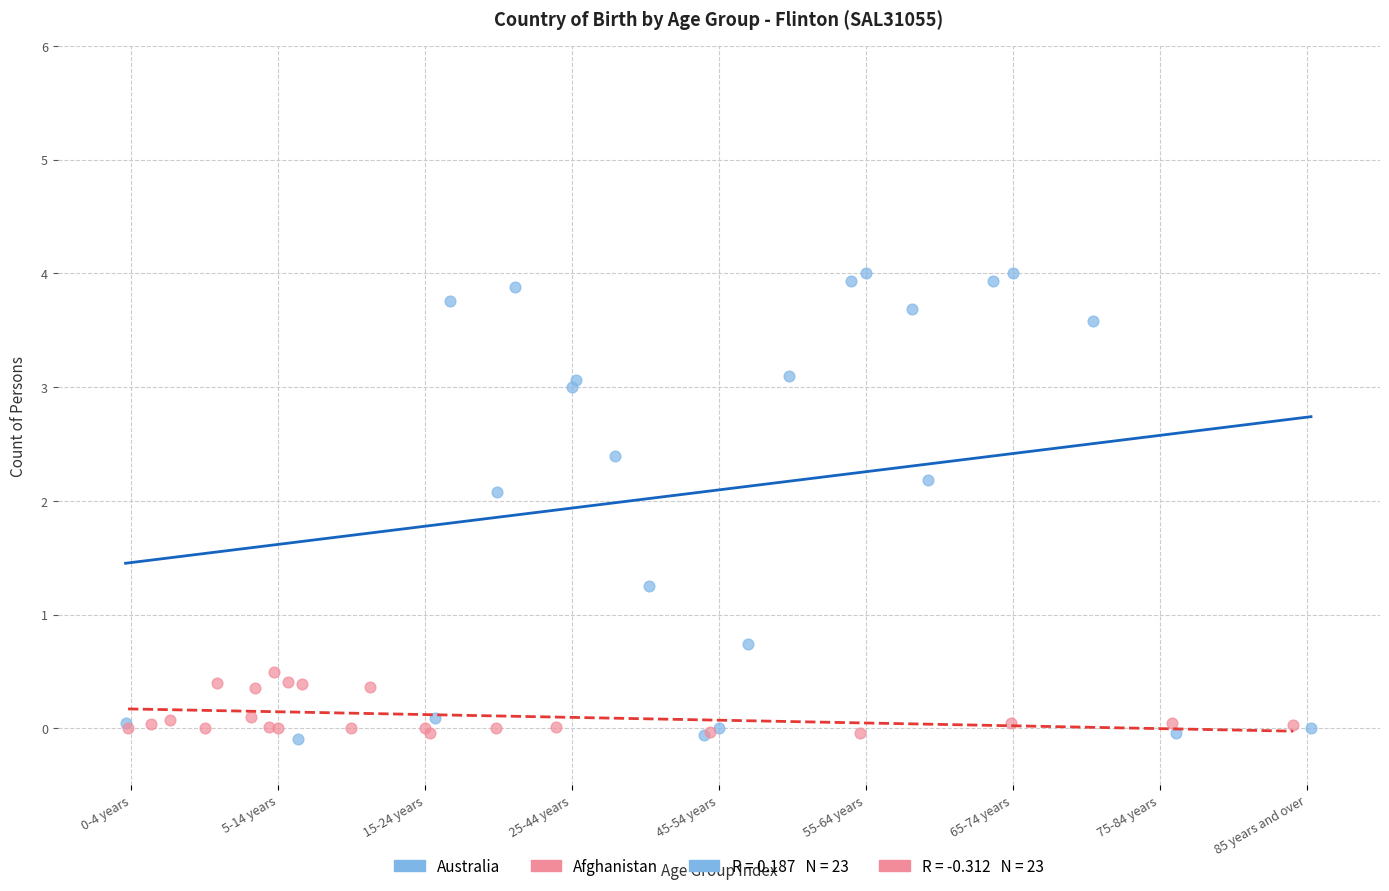

Which series has the largest Y range (max minus min)?

Australia